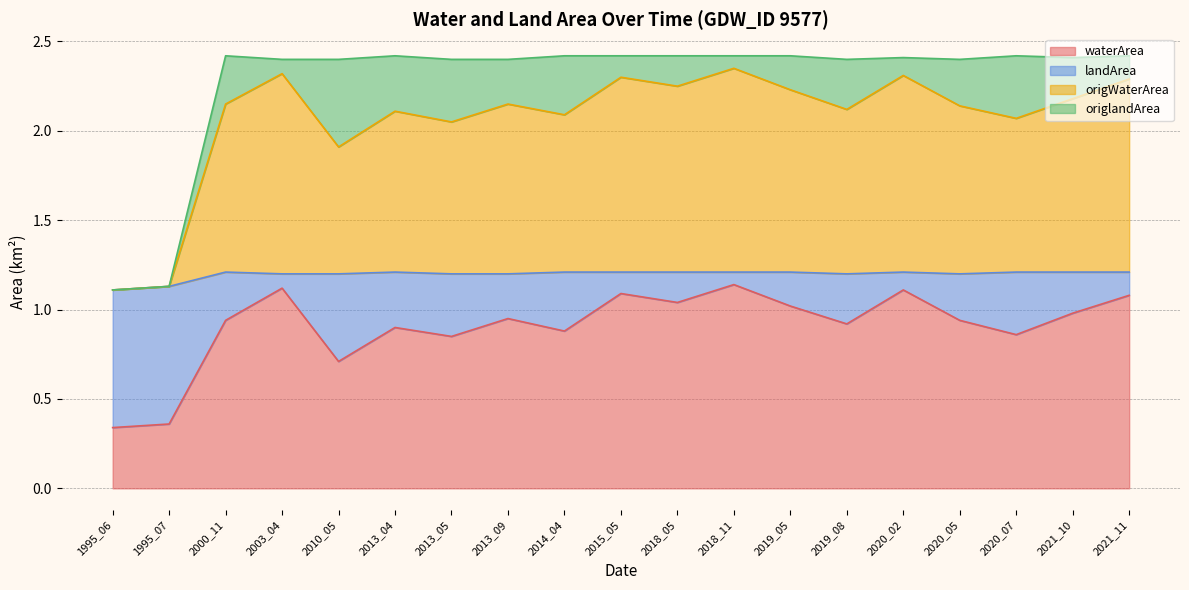

True or false: waterArea and origWaterArea intersect in this chart.

False